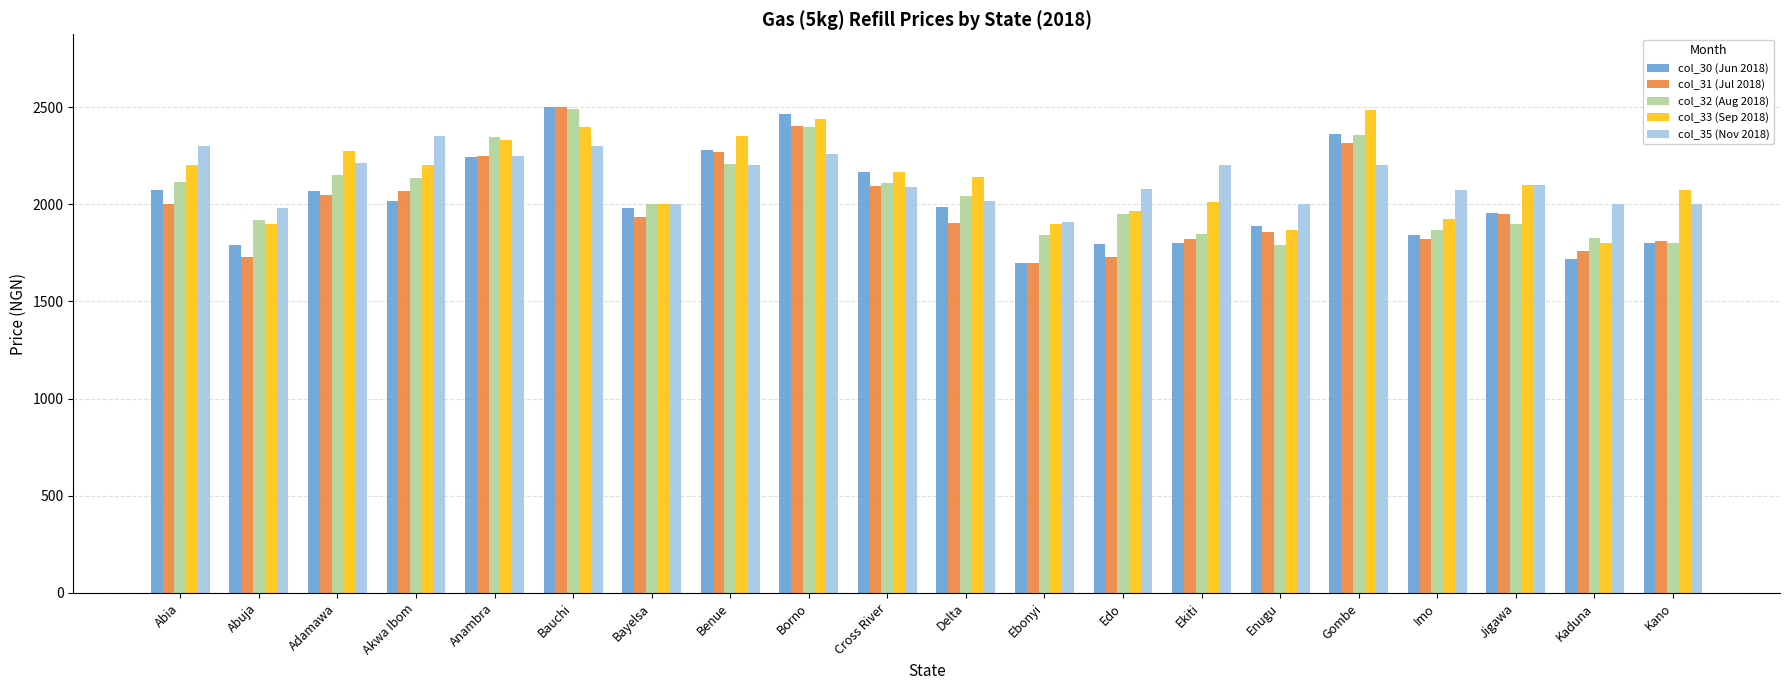

What are all the series names shown in the legend?

col_30 (Jun 2018), col_31 (Jul 2018), col_32 (Aug 2018), col_33 (Sep 2018), col_35 (Nov 2018)